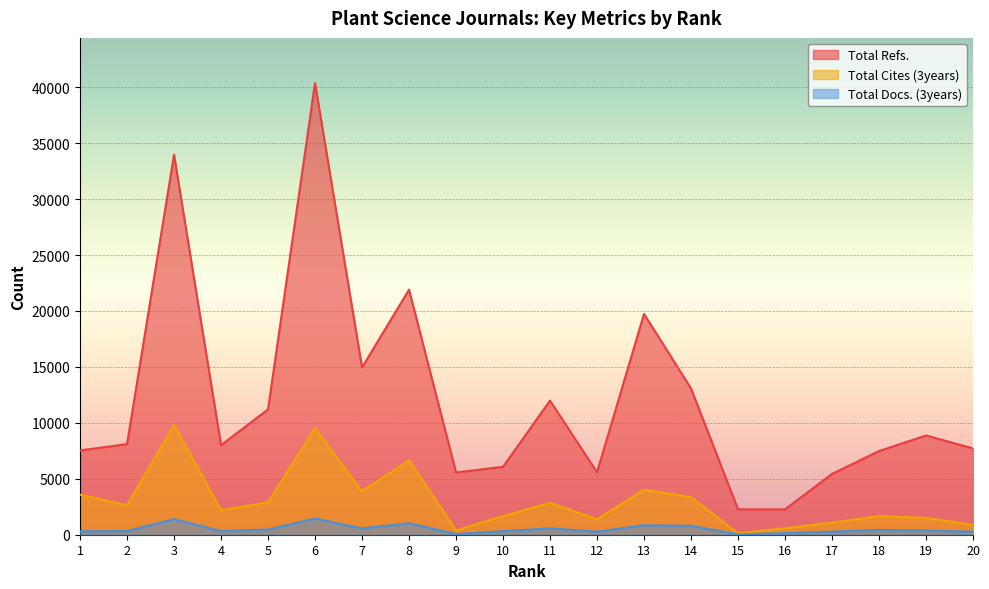

True or false: Total Cites (3years) and Total Docs. (3years) intersect in this chart.

False